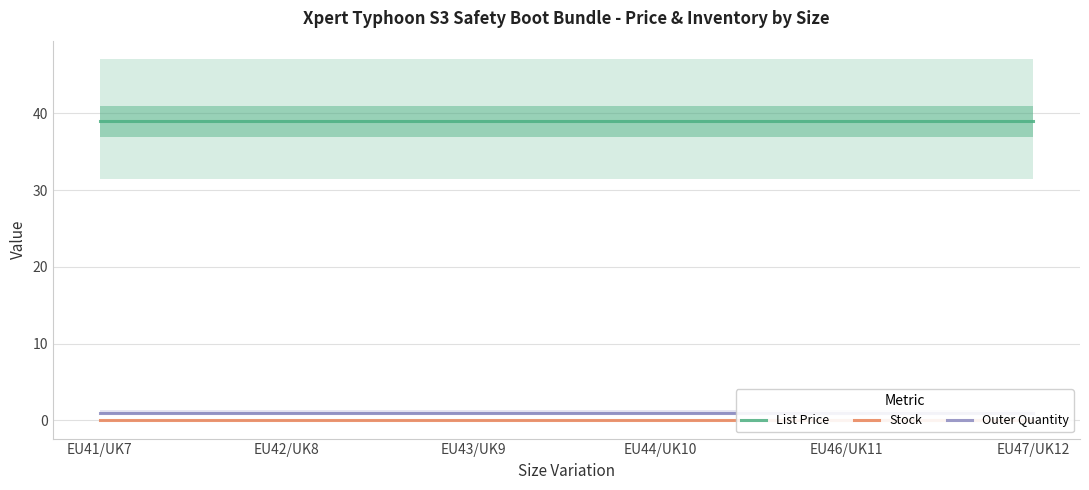

Which series has the largest total across all categories?

List Price